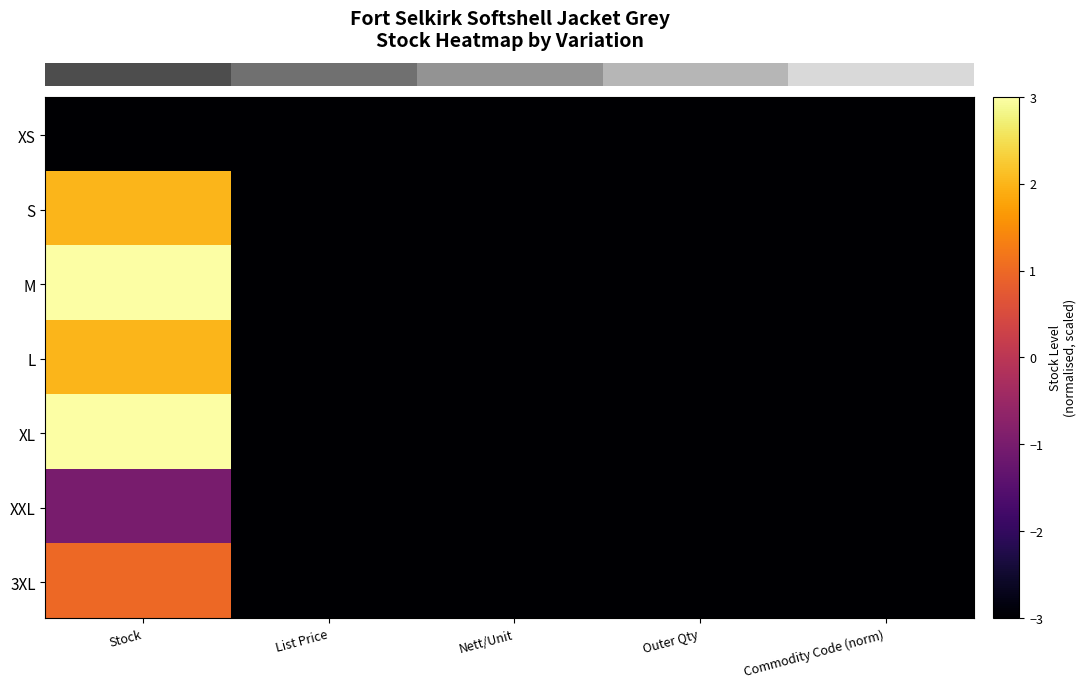

Reading left to right, what are all the values shown in this chart?

204GRY-XS: 0	0	0	0	0	0	0
204GRY-S: 5	5	5	5	5	5	5
204GRY-M: 6	6	6	6	6	6	6
204GRY-L: 5	5	5	5	5	5	5
204GRY-XL: 6	6	6	6	6	6	6
204GRY-XXL: 2	2	2	2	2	2	2
204GRY-3XL: 4	4	4	4	4	4	4